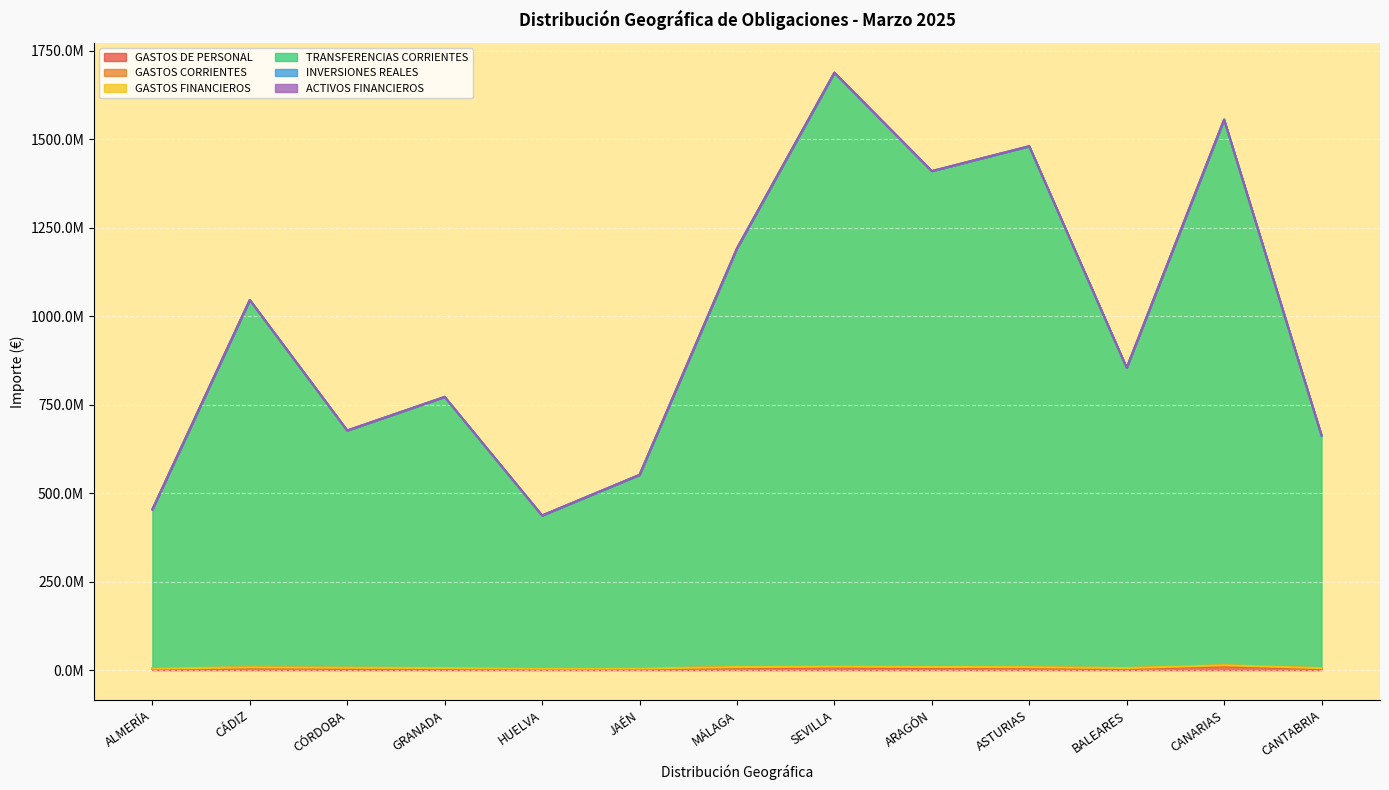

True or false: INVERSIONES REALES and GASTOS CORRIENTES intersect in this chart.

False